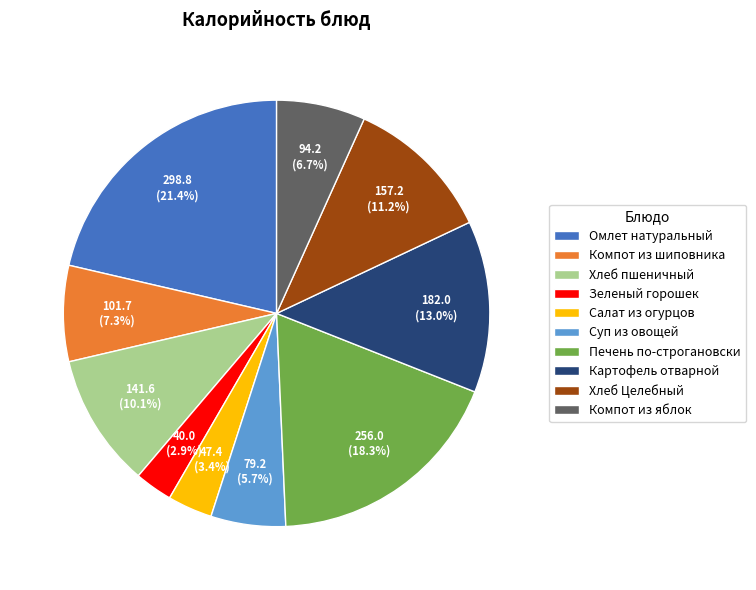

Which has a higher value, Омлет натуральный or Салат из огурцов?

Омлет натуральный